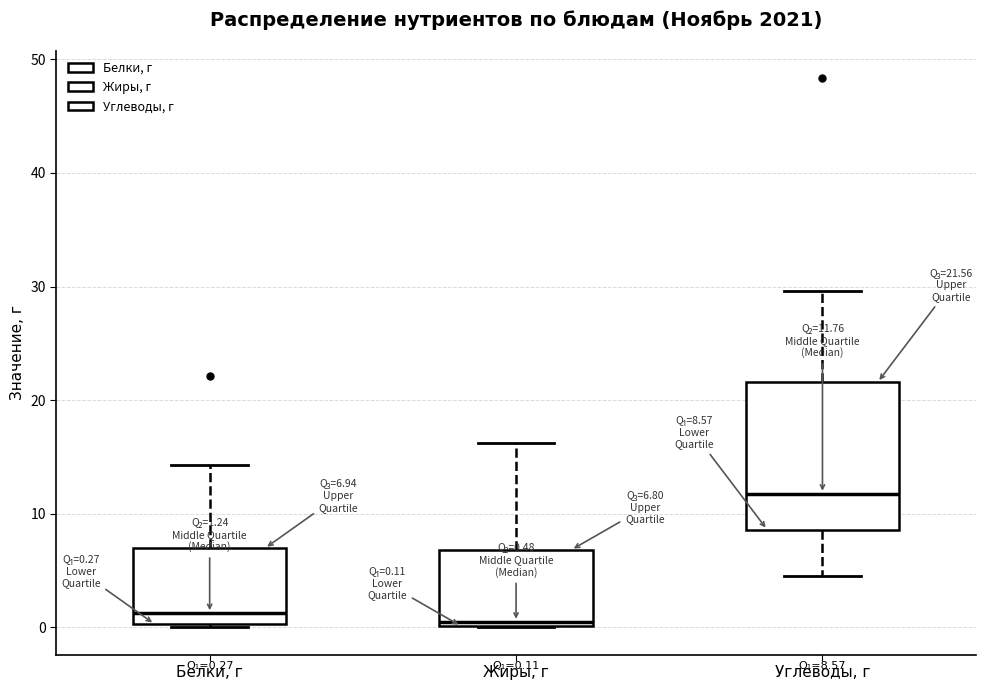

Comparing the boxes themselves (not the whiskers), which one is the tallest?

Углеводы, г